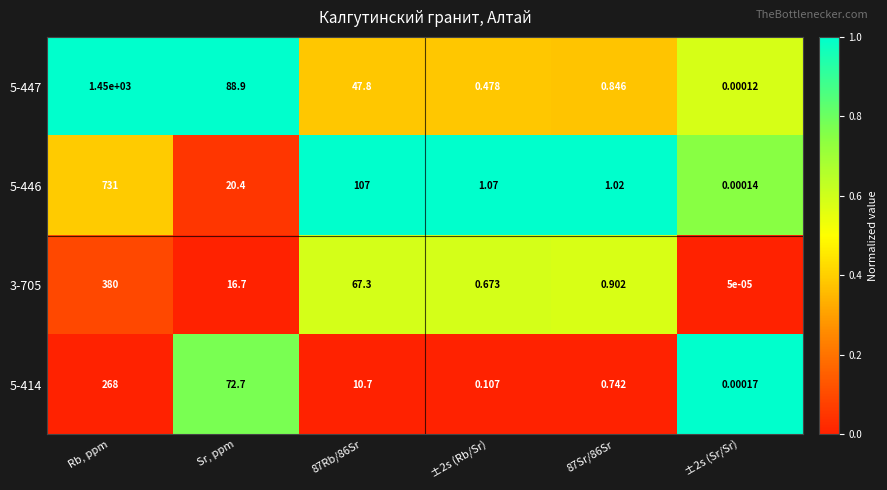

Where does the 5-446 series first go above 20?

Rb, ppm